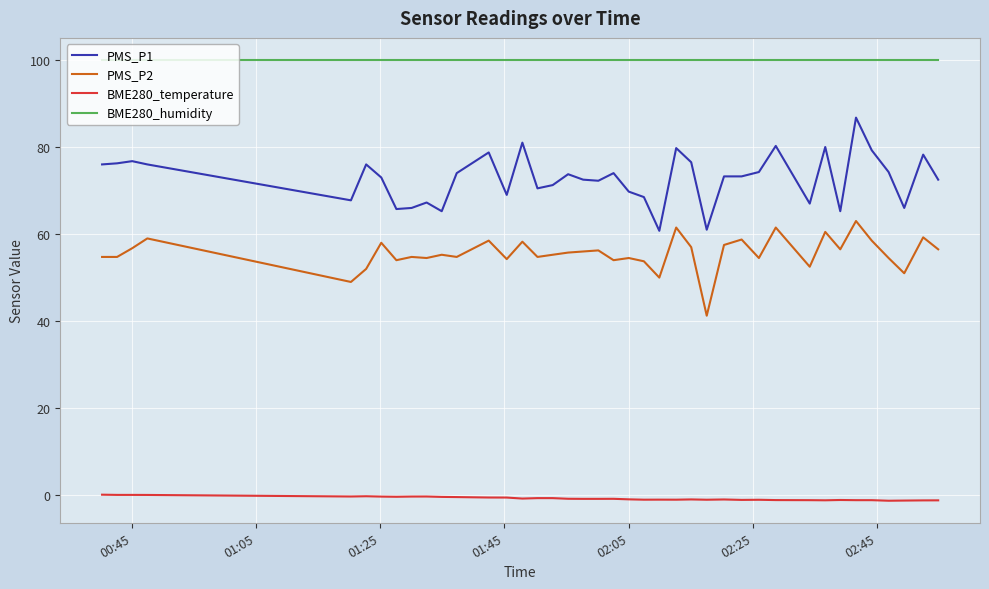

Which series has the largest range (max minus min)?

PMS_P1